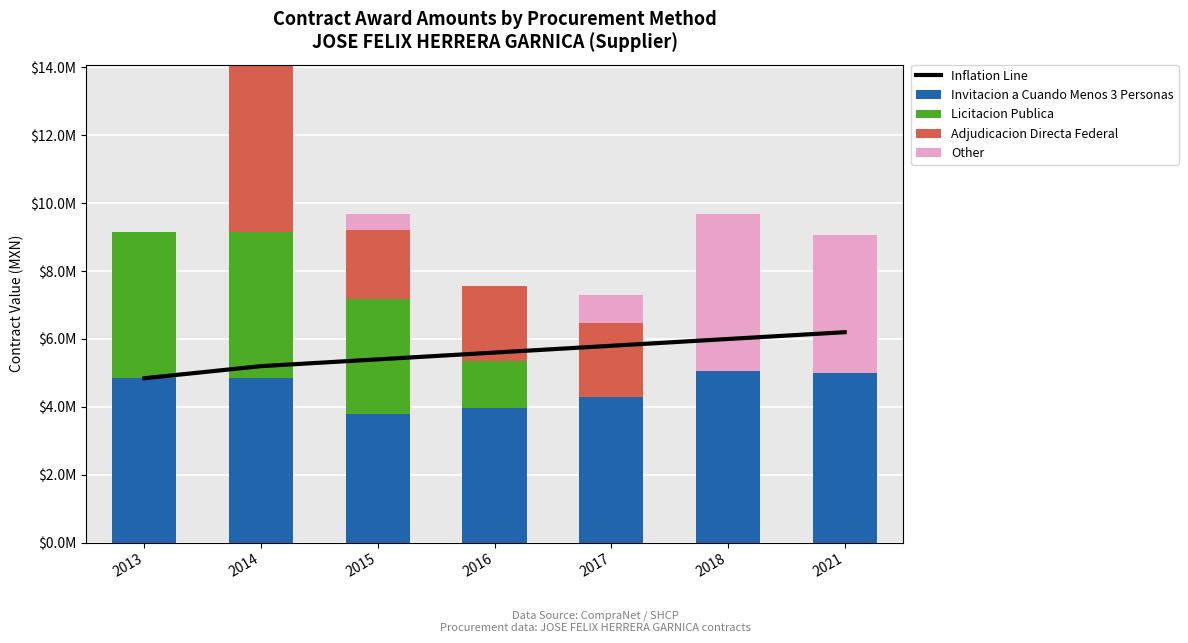

List the labels in order of Licitacion Publica value, smallest first.

2017, 2018, 2021, 2016, 2015, 2014, 2013